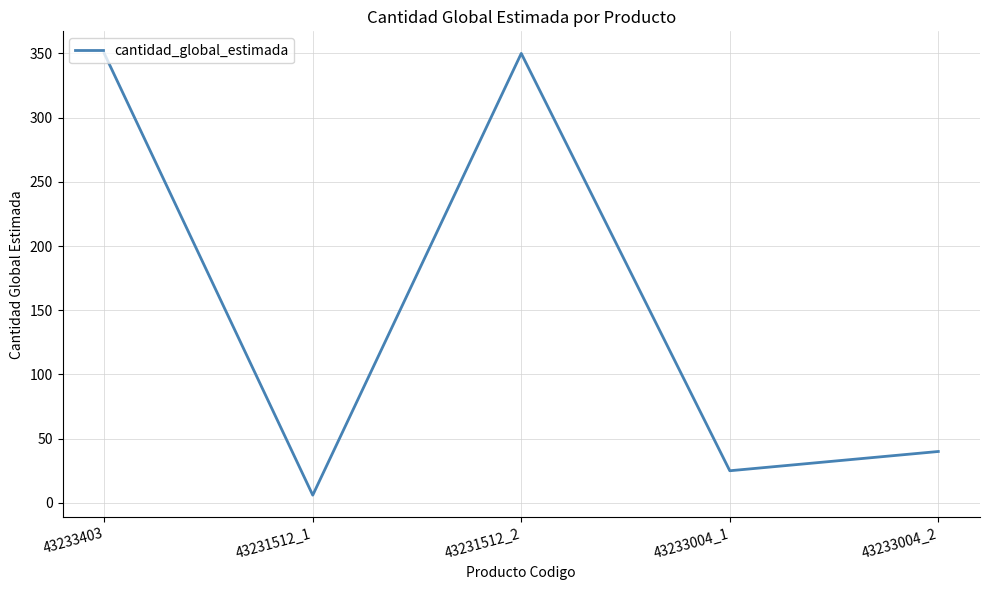

How many values are below 40?

2